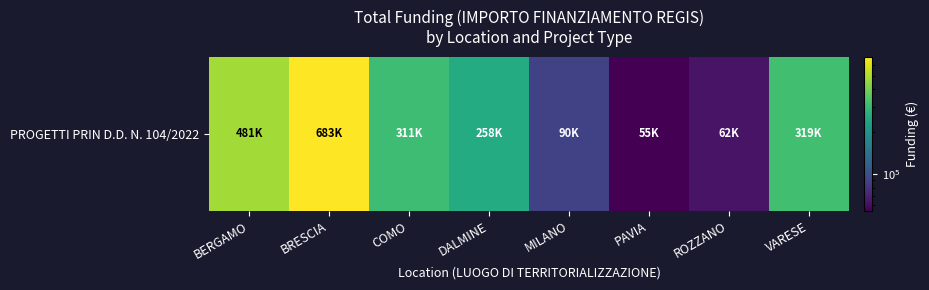

At which category does the chart reach its minimum across all series?

PAVIA